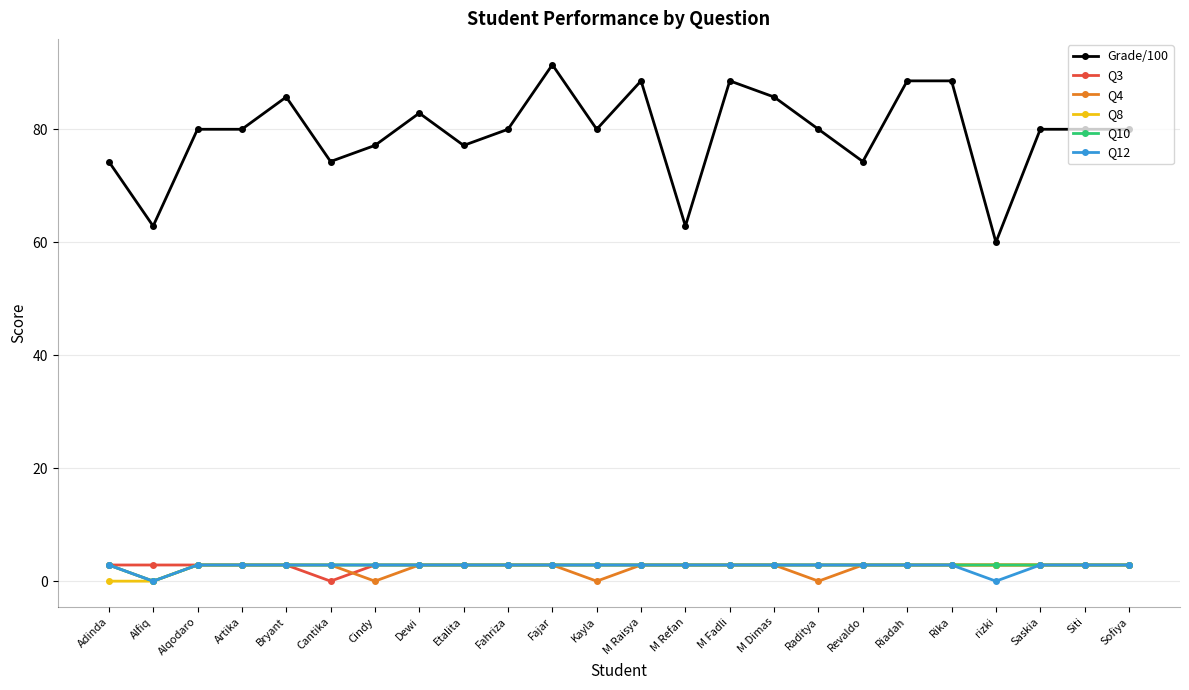

The value of Q4 at Kayla is 0.0. True or false?

True